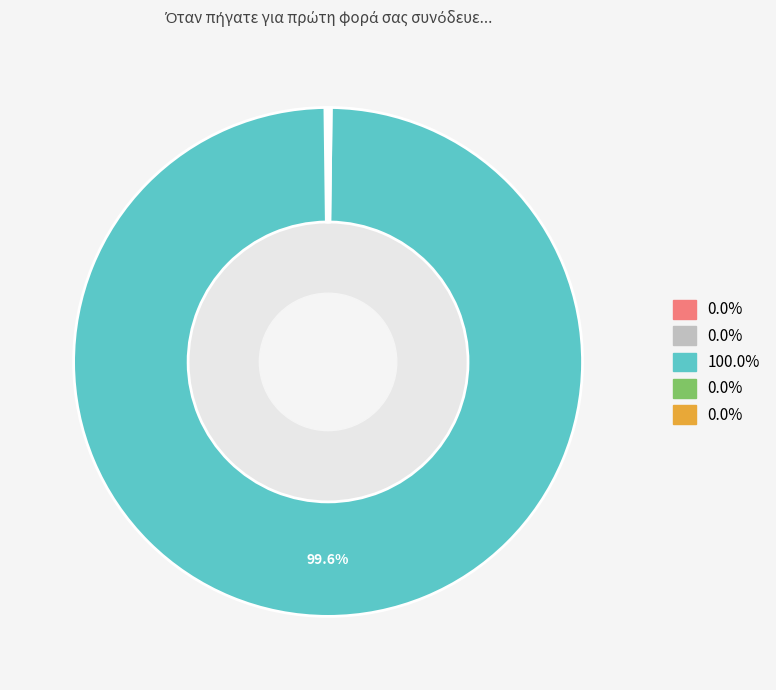

Is there a majority slice in this chart?

Yes